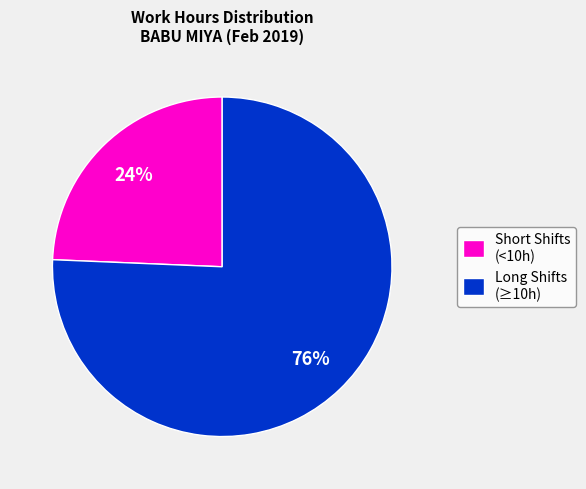

Is Short Shifts (<10h) the majority of the pie?

No